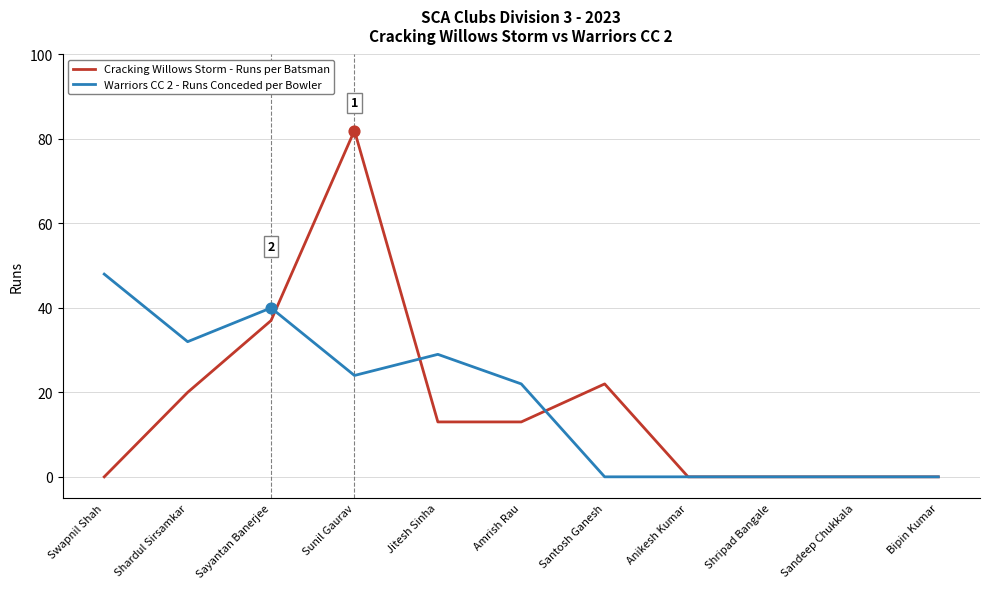

At how many categories does at least one series exceed 51?

1